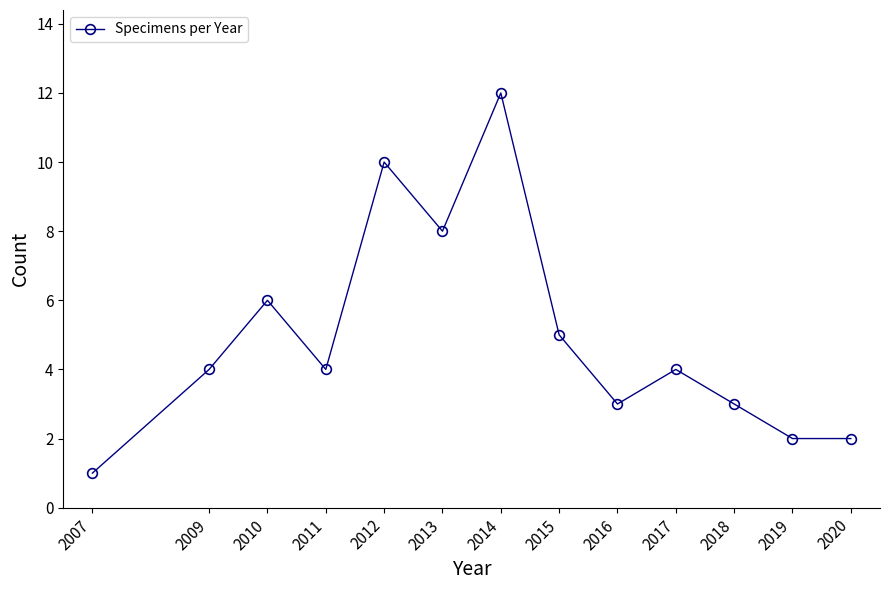

What is the change in value from 2013 to 2014?

+4